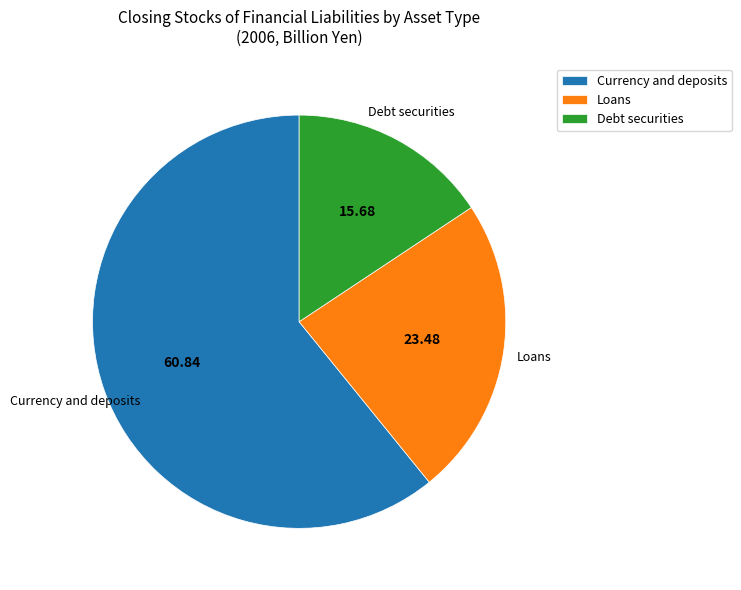

Is it true that Loans is 12% of the pie?

False